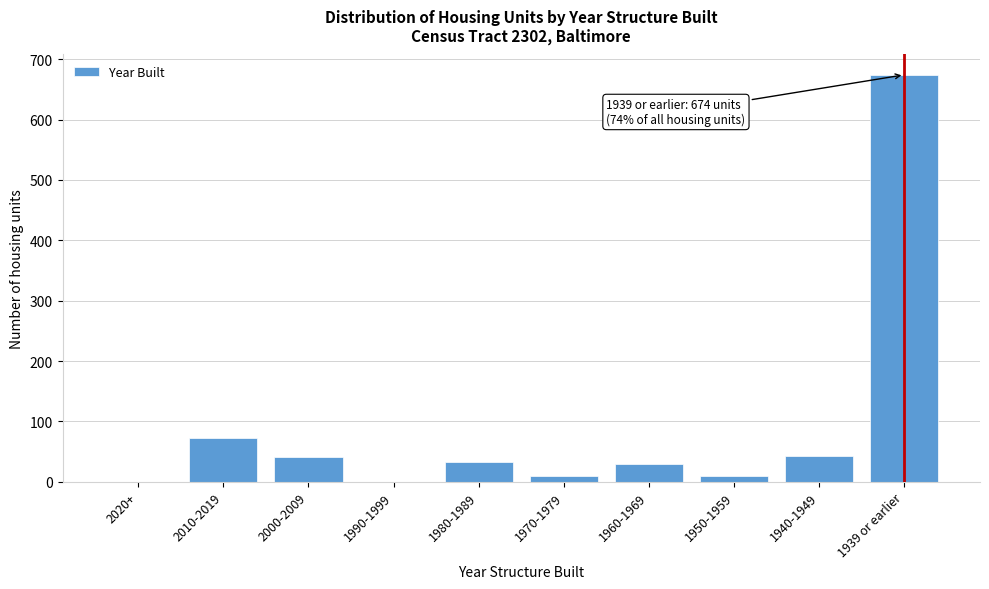

Where is the data nearest to the value 337?

2010-2019